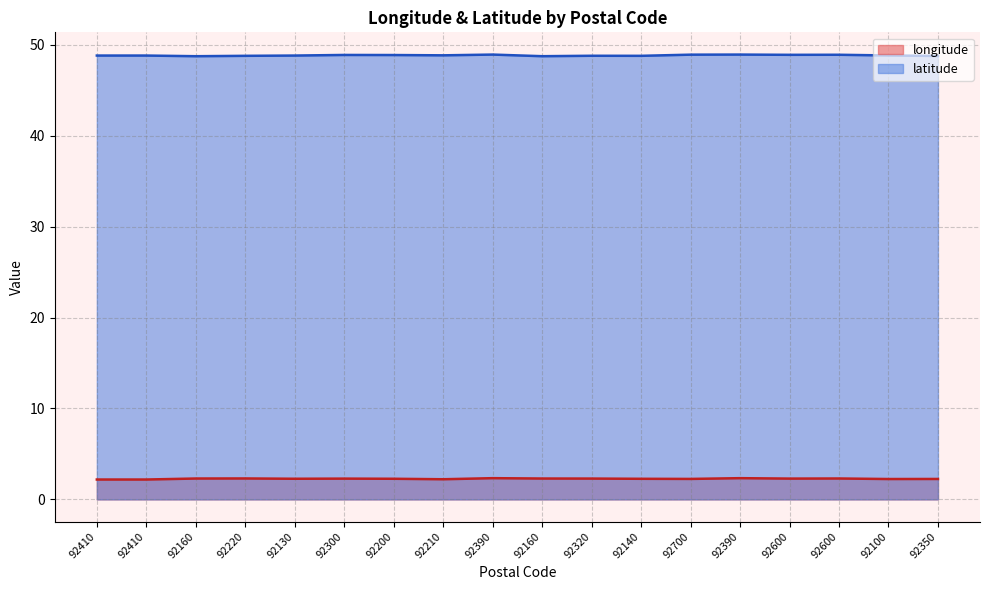

Reading left to right, what are all the values shown in this chart?

longitude: 92410=2.2	92410=2.2	92160=2.3	92220=2.3	92130=2.3	92300=2.3	92200=2.3	92210=2.2	92390=2.3	92160=2.3	92320=2.3	92140=2.3	92700=2.3	92390=2.3	92600=2.3	92600=2.3	92100=2.2	92350=2.2
latitude: 92410=48.8	92410=48.8	92160=48.8	92220=48.8	92130=48.8	92300=48.9	92200=48.9	92210=48.9	92390=48.9	92160=48.8	92320=48.8	92140=48.8	92700=48.9	92390=48.9	92600=48.9	92600=48.9	92100=48.8	92350=48.8